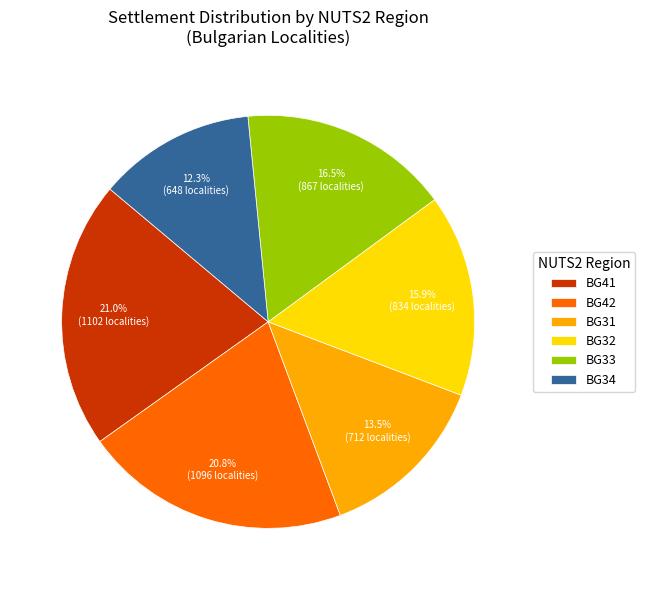

Does BG31 represent more than half of the total?

No